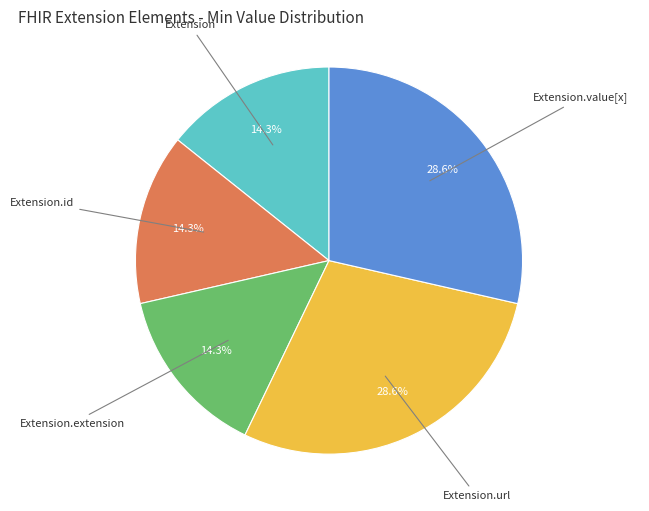

Is there any slice that represents more than half of the pie?

No